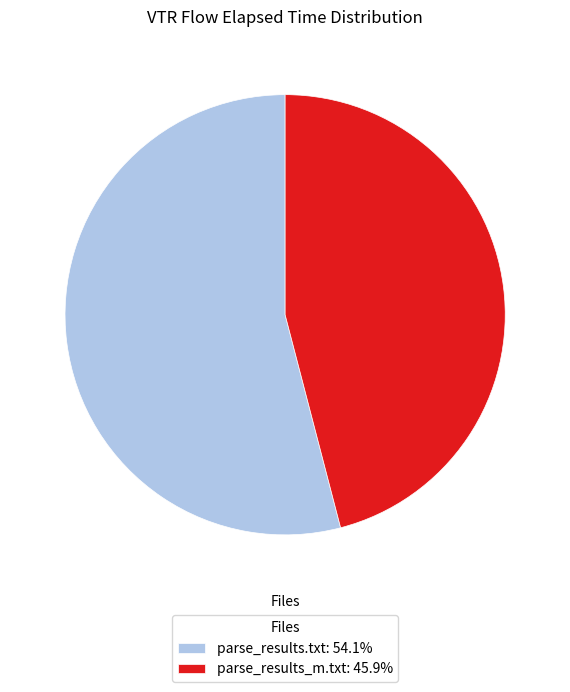

Which slice represents more than half of the pie?

parse_results.txt